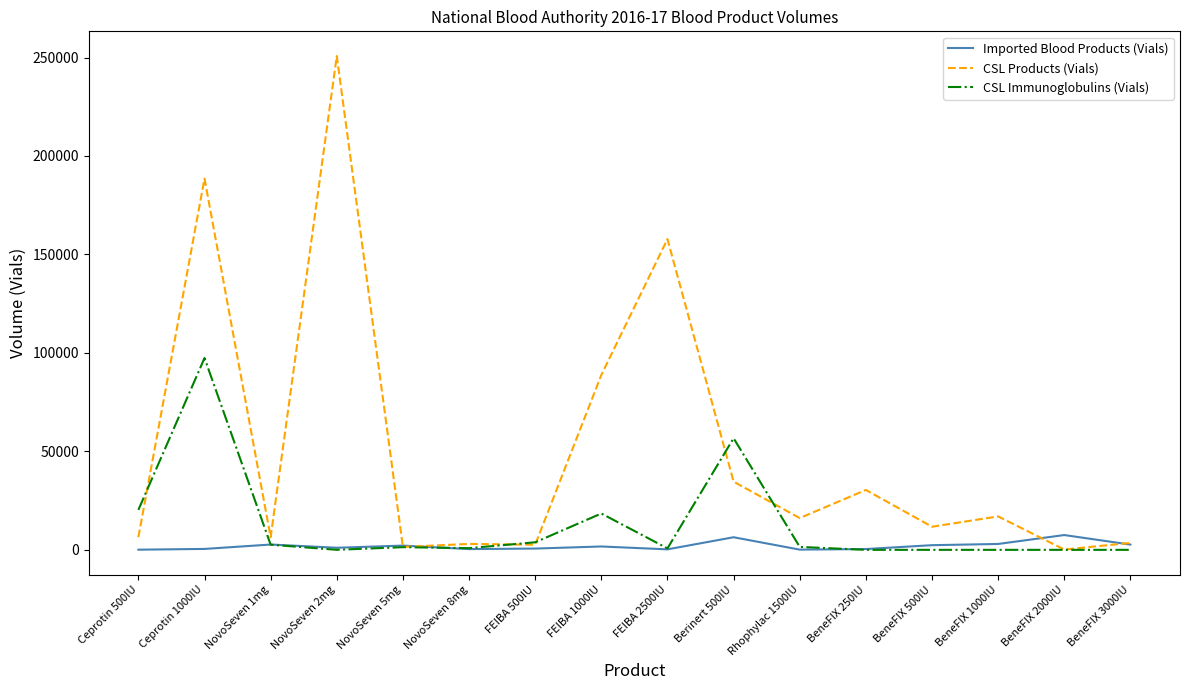

Is it true that CSL Immunoglobulins (Vials) equals 739 at FEIBA 2500IU?

True